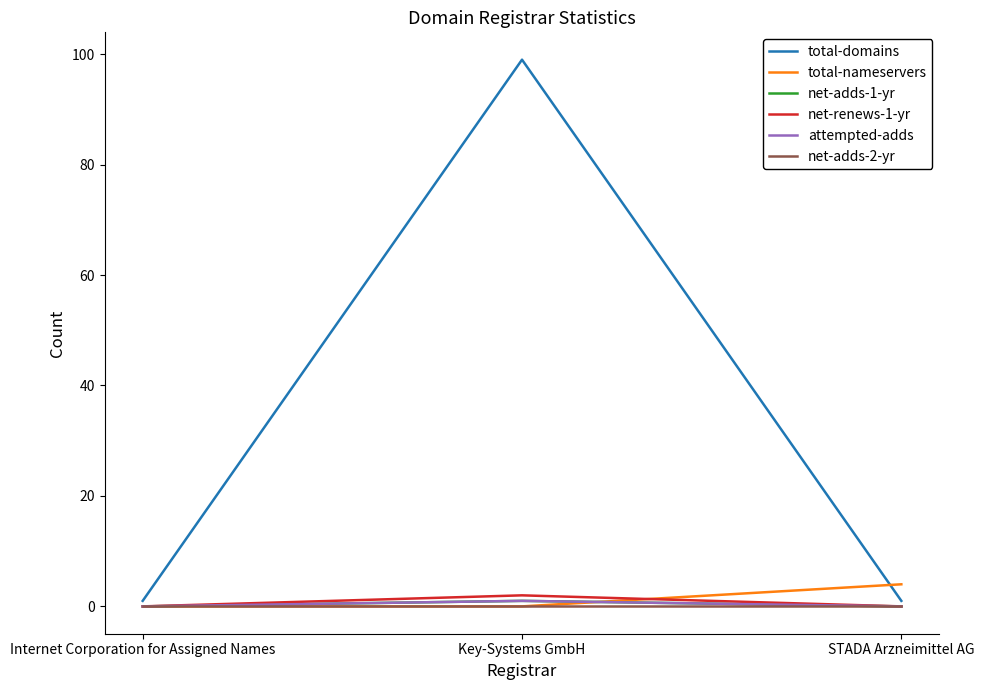

At which label is net-adds-2-yr closest to 0?

Internet Corporation for Assigned Names